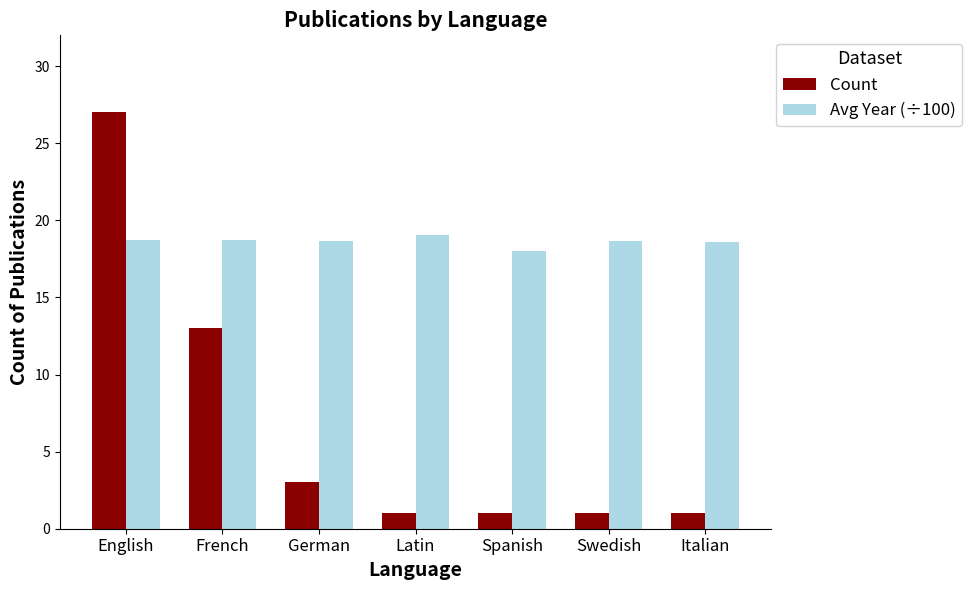

At how many categories does at least one series exceed 12?

7